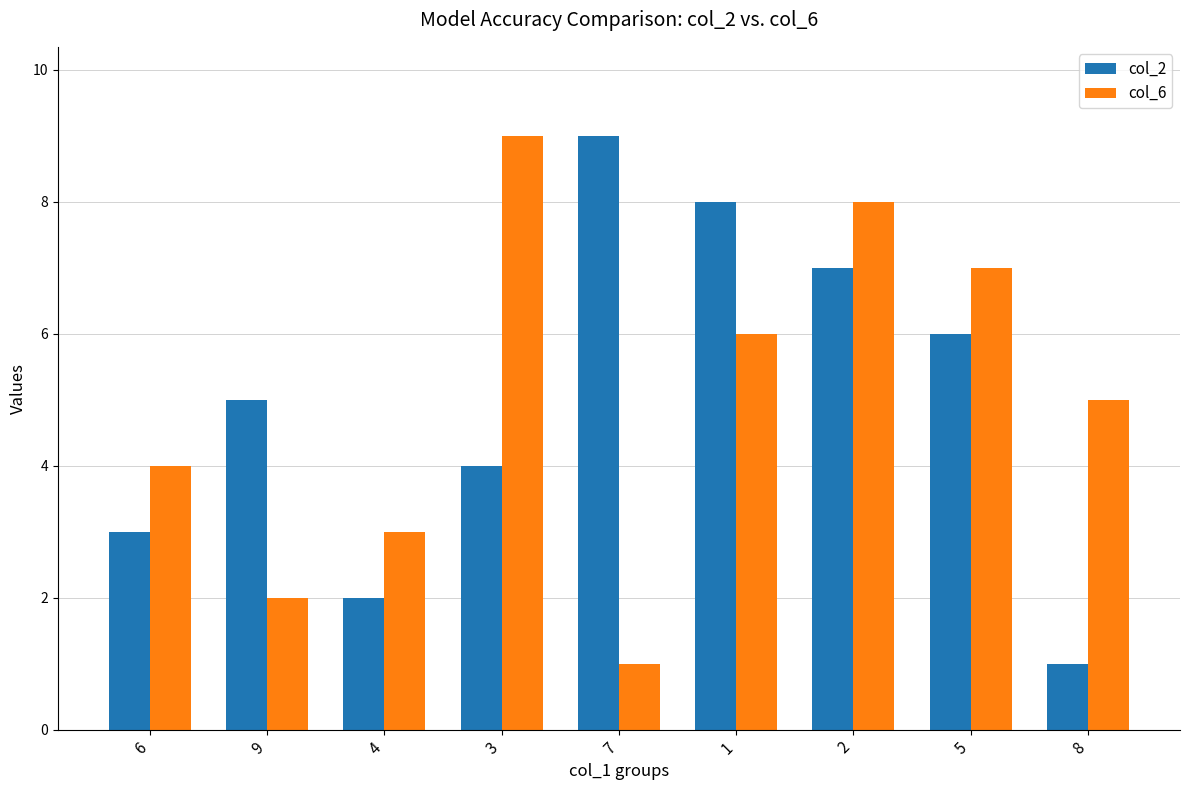

Count the col_6 values in the range 3 to 7.

5